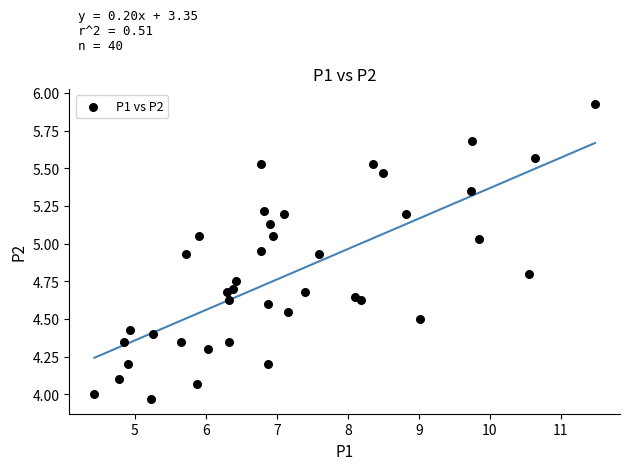

What is the range of X values (max minus min)?

7.1